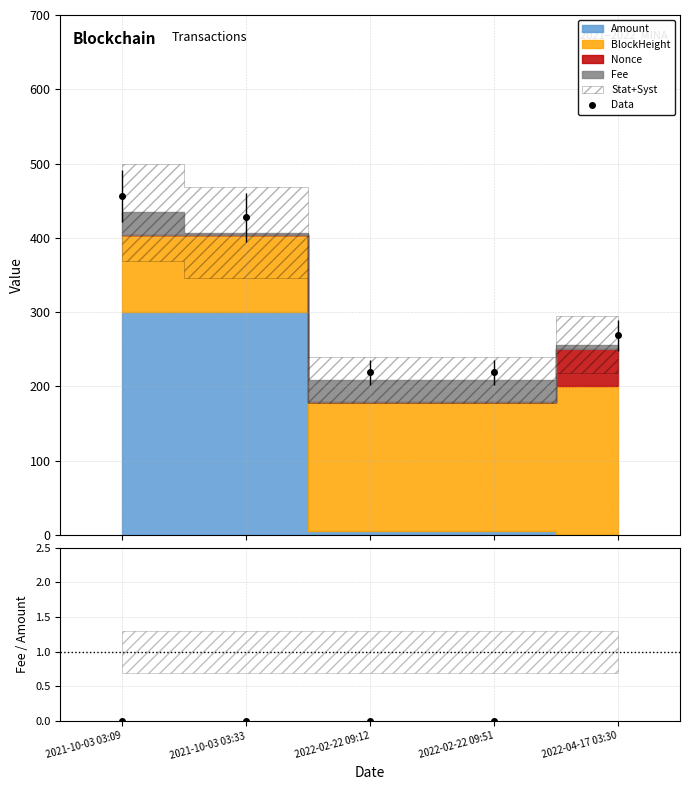

In Data, how many points are lower than both neighbors (excluding endpoints)?

1